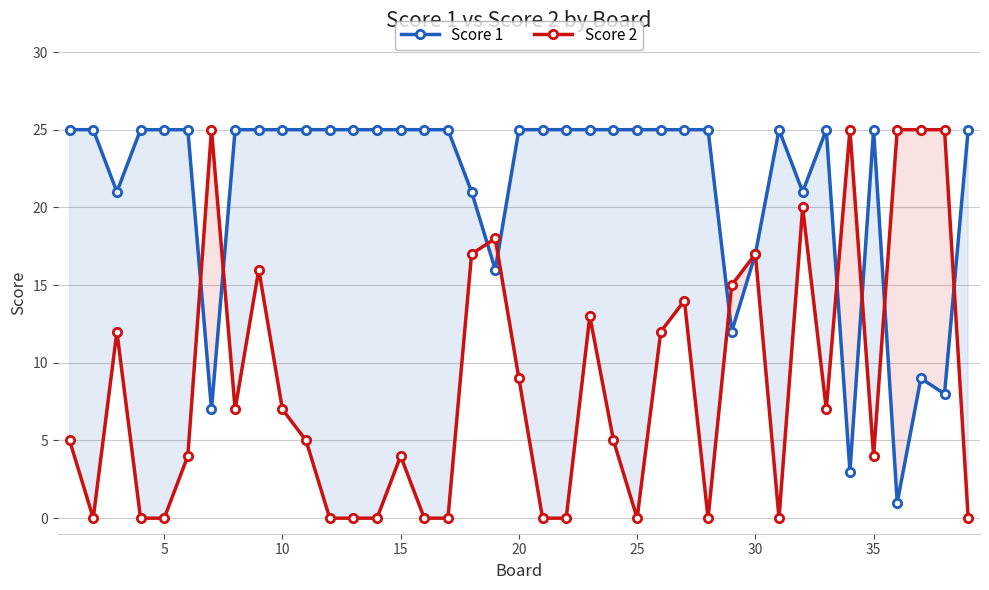

What is the lowest value of the Score 1 series?

1